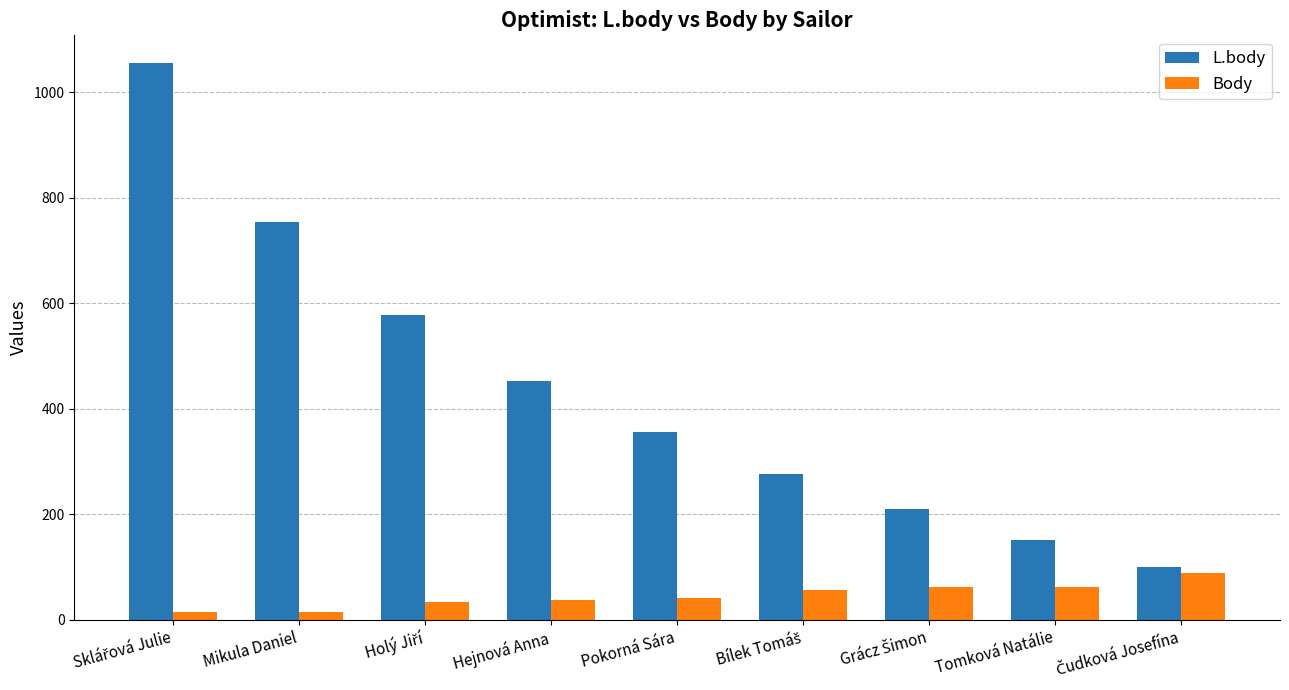

How many values in the L.body series are below 356?

4